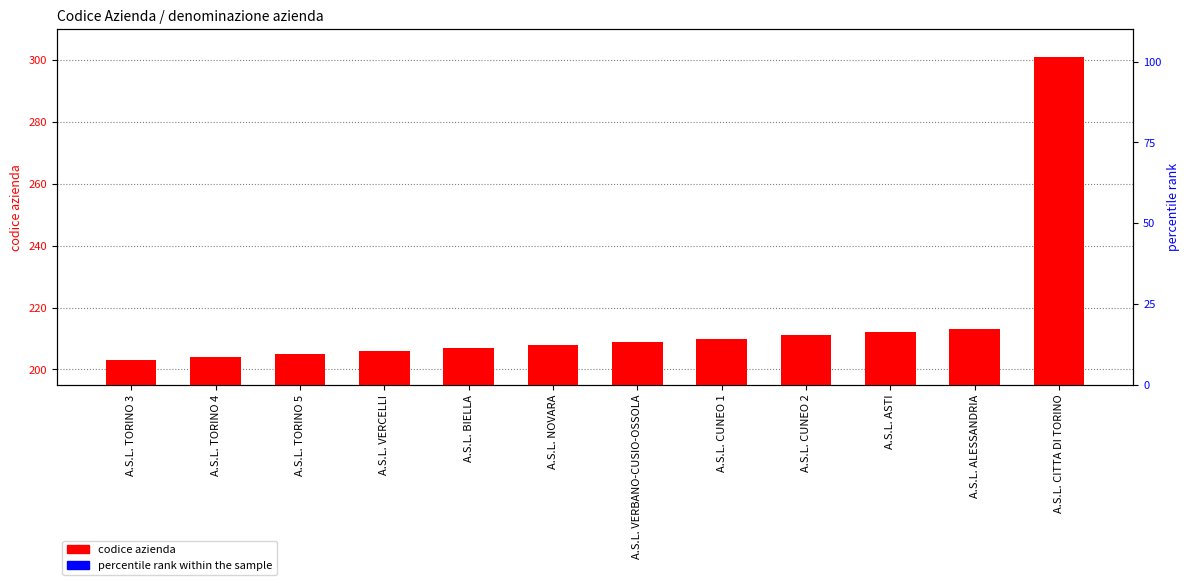

At which category does the chart reach its minimum across all series?

A.S.L. TORINO 3